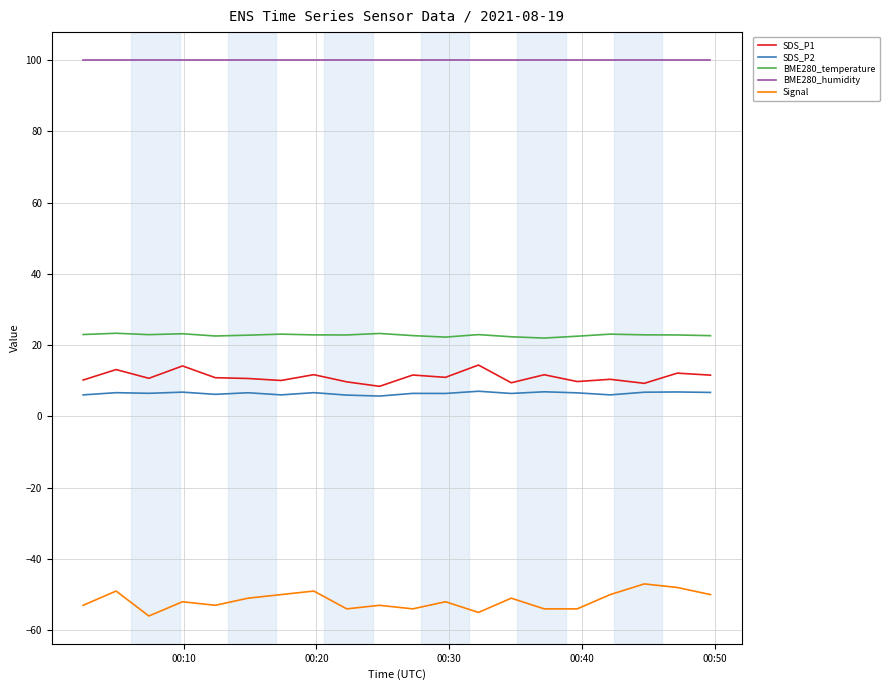

What is the minimum value shown in the chart?

-56.0